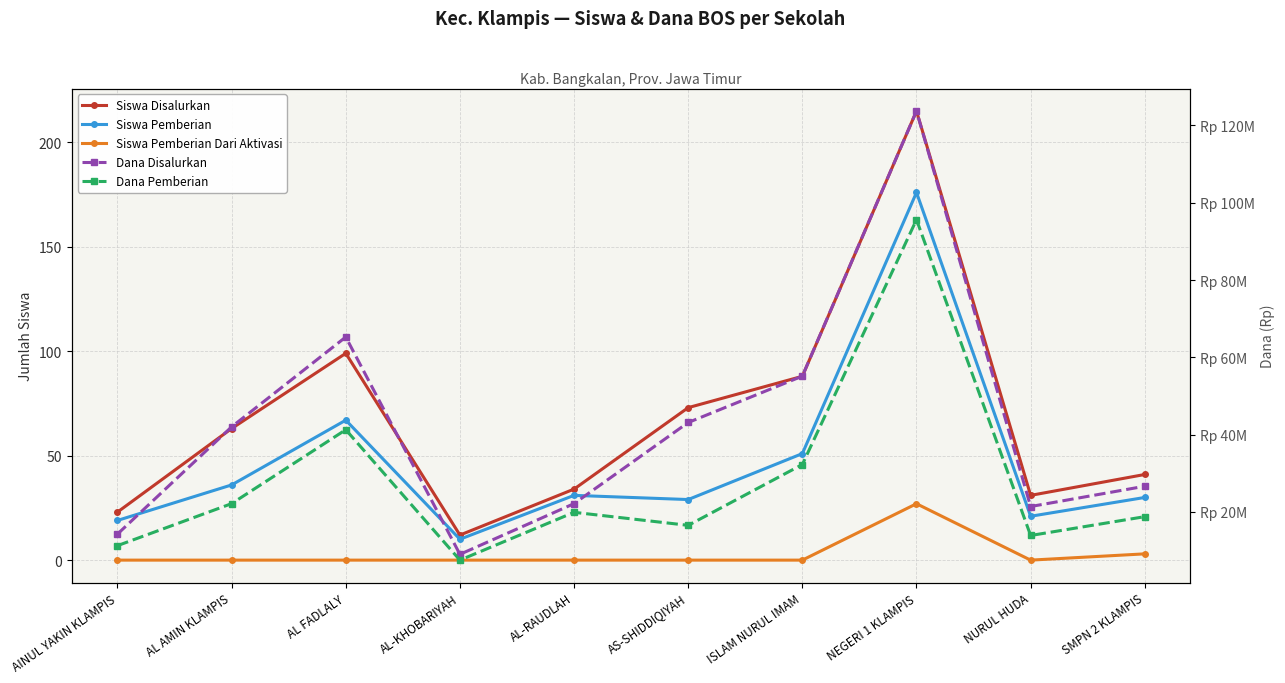

At which label does Siswa Pemberian first exceed 31?

AL AMIN KLAMPIS